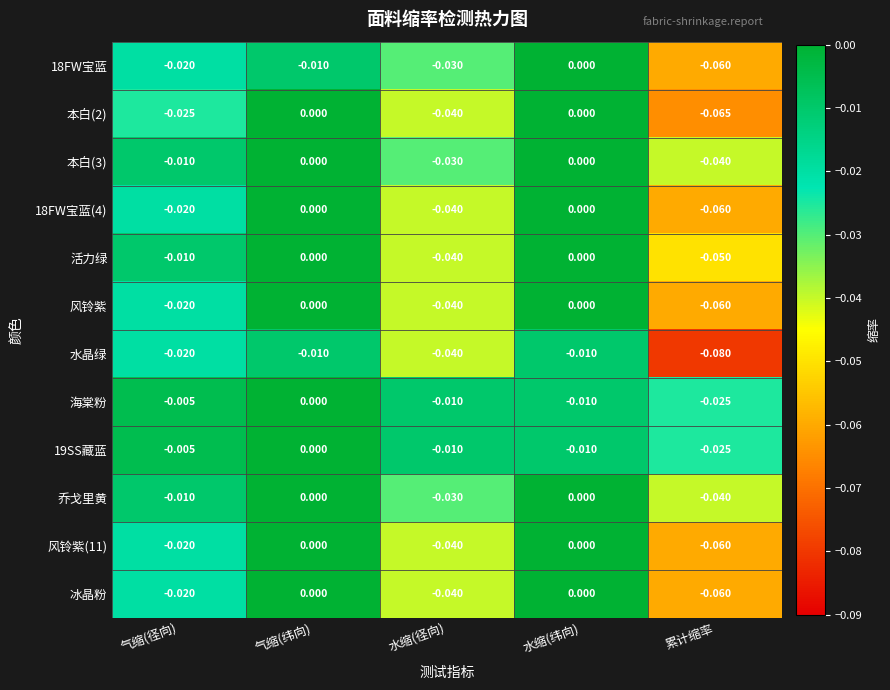

Rank the categories by 18FW宝蓝 value from highest to lowest.

水缩(纬向), 气缩(纬向), 气缩(径向), 水缩(径向), 累计缩率